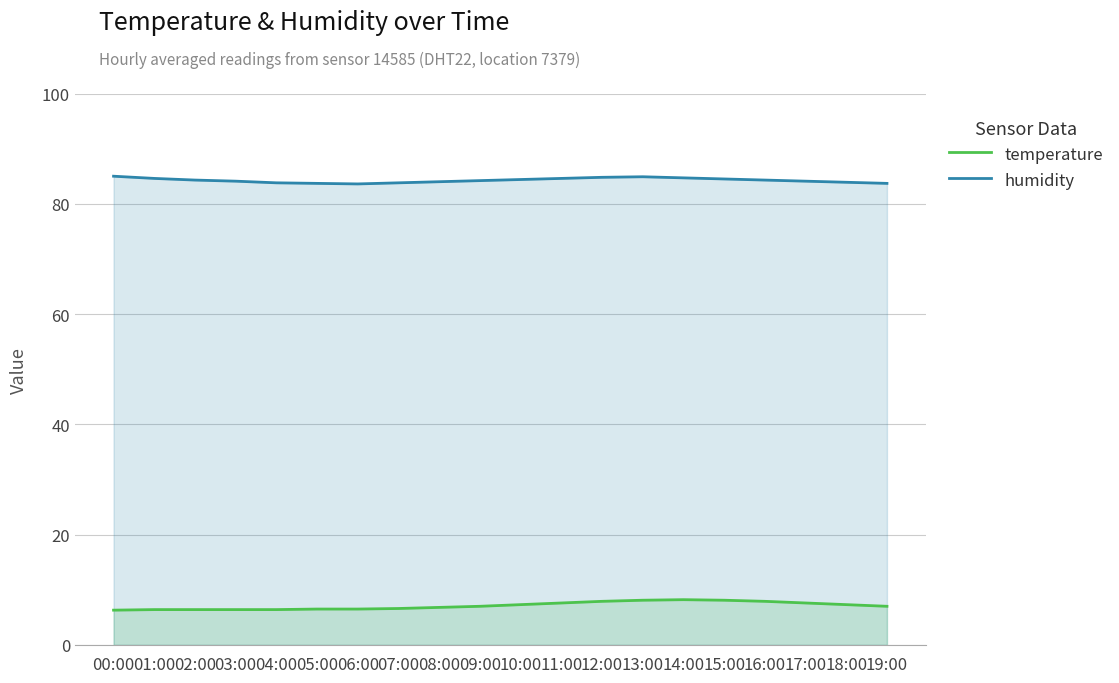

At how many categories does at least one series exceed 44?

20